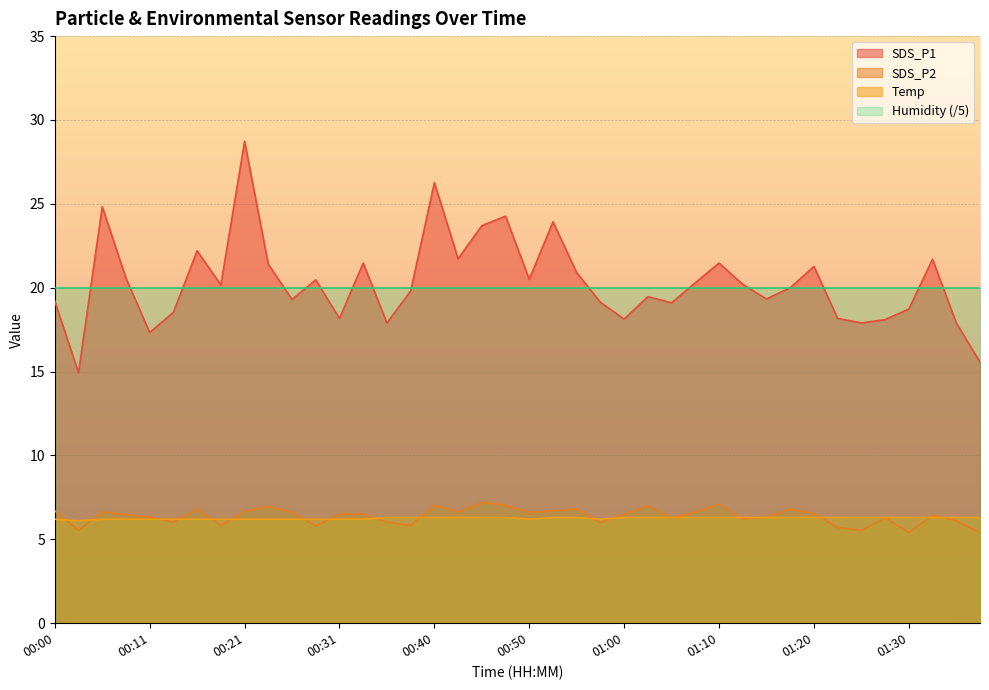

Which category has the lowest value in the SDS_P2 series?

01:30